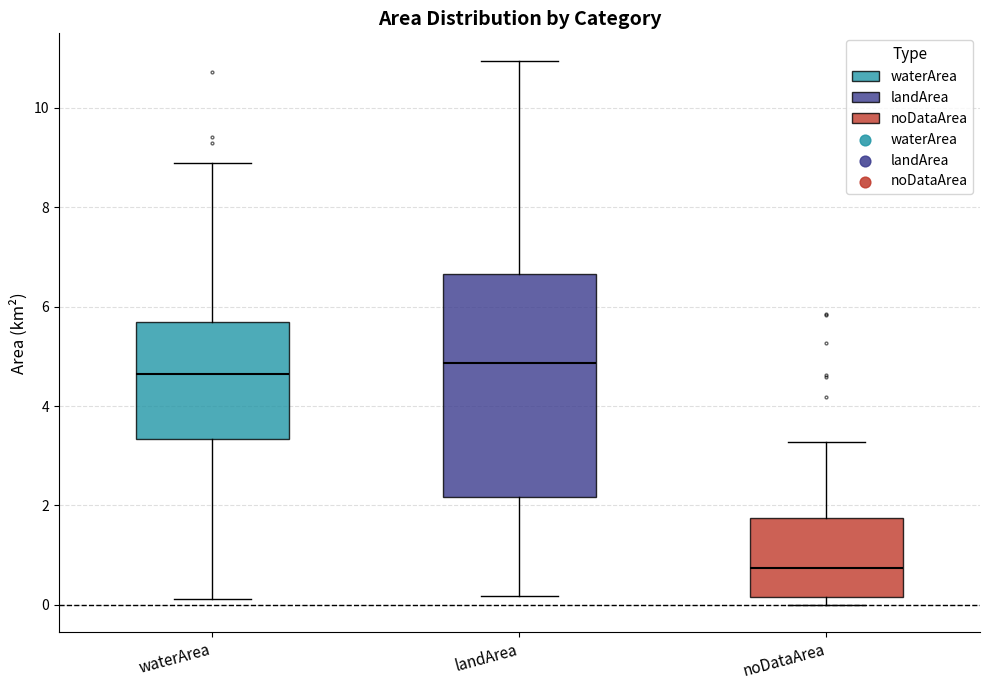

Comparing the boxes themselves (not the whiskers), which one is the tallest?

landArea